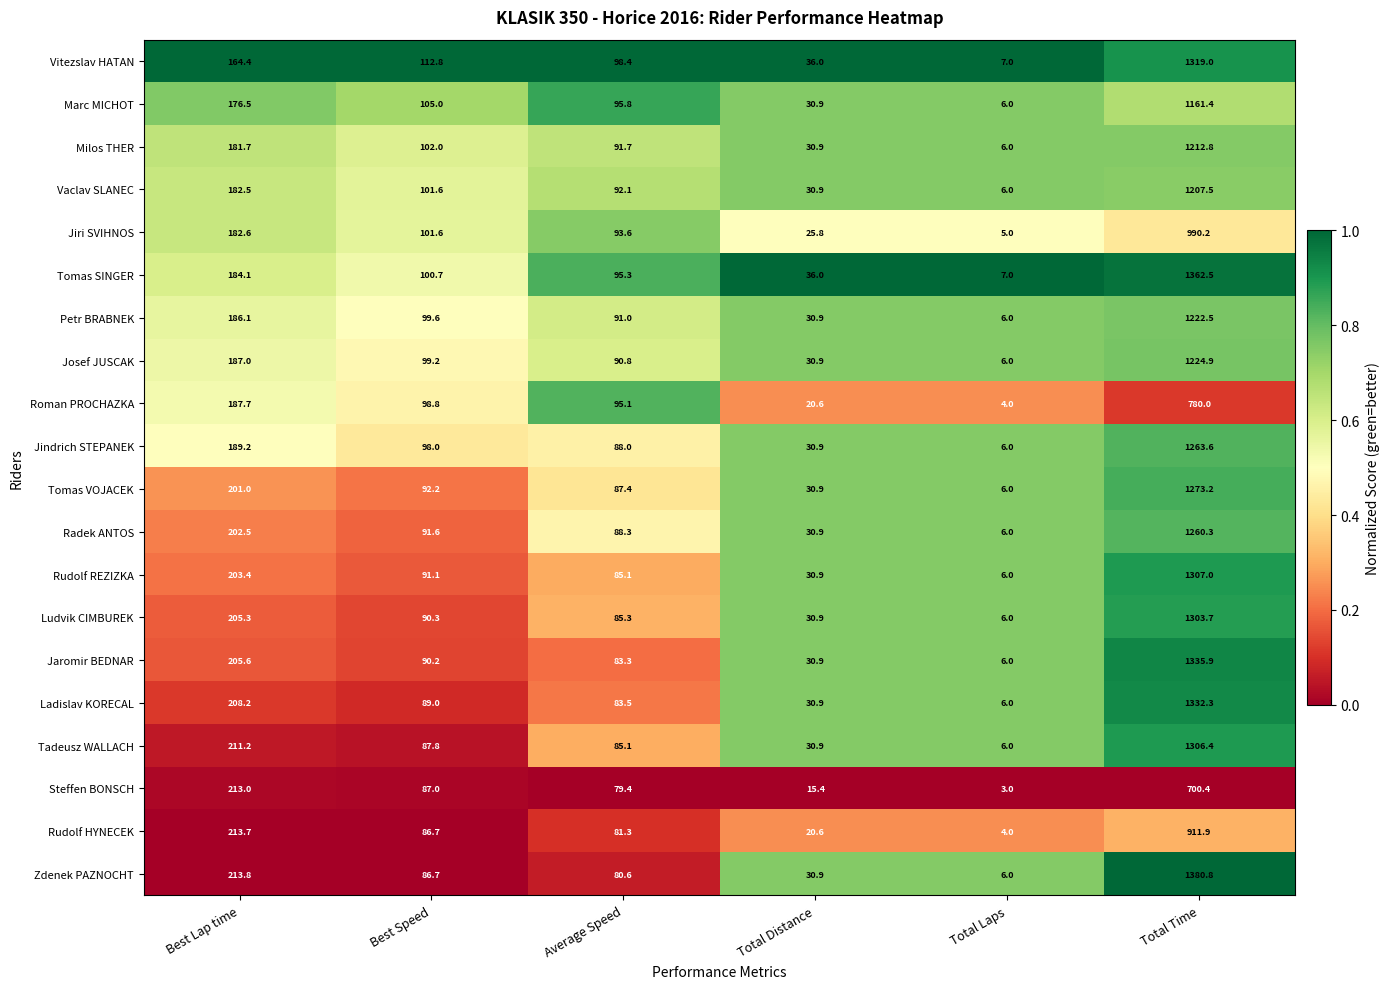

Where is Radek ANTOS nearest to the value 633?

Best Lap time